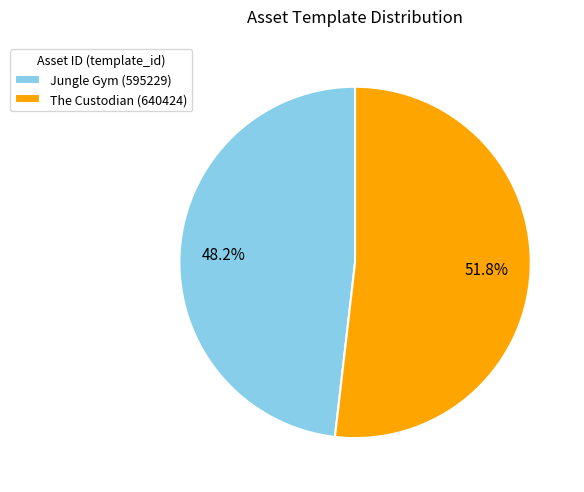

Which category has the biggest portion of the pie?

The Custodian (640424)